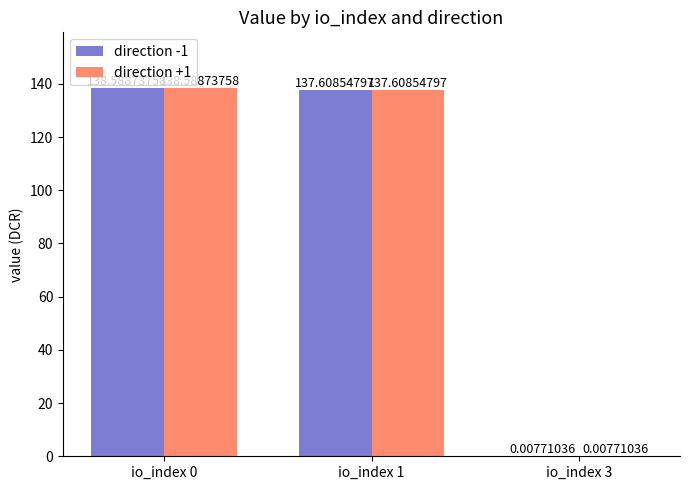

What is the average value of the direction -1 series?

92.1